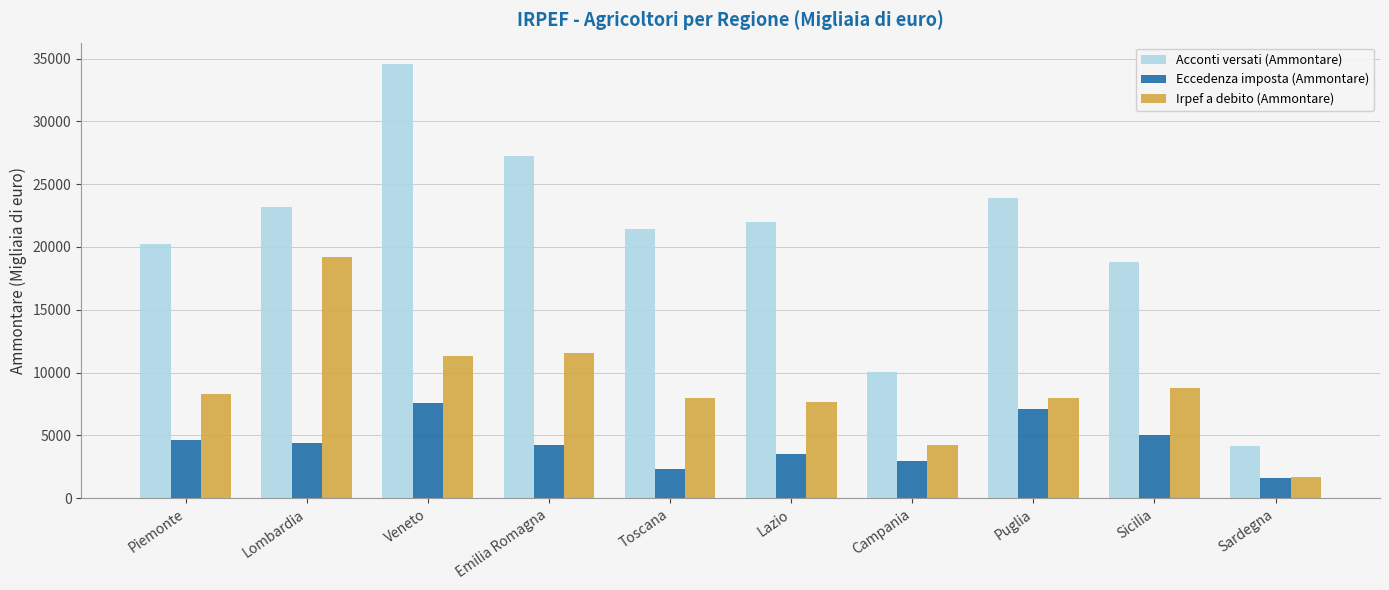

What is the sum of all Acconti versati (Ammontare) values?

205486